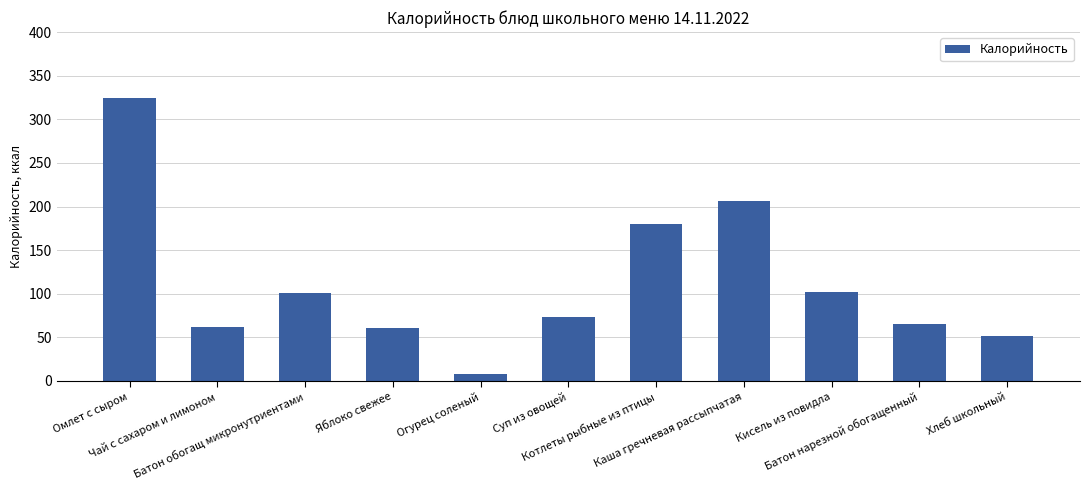

True or false: the data shows 65 at Батон нарезной обогащенный.

True